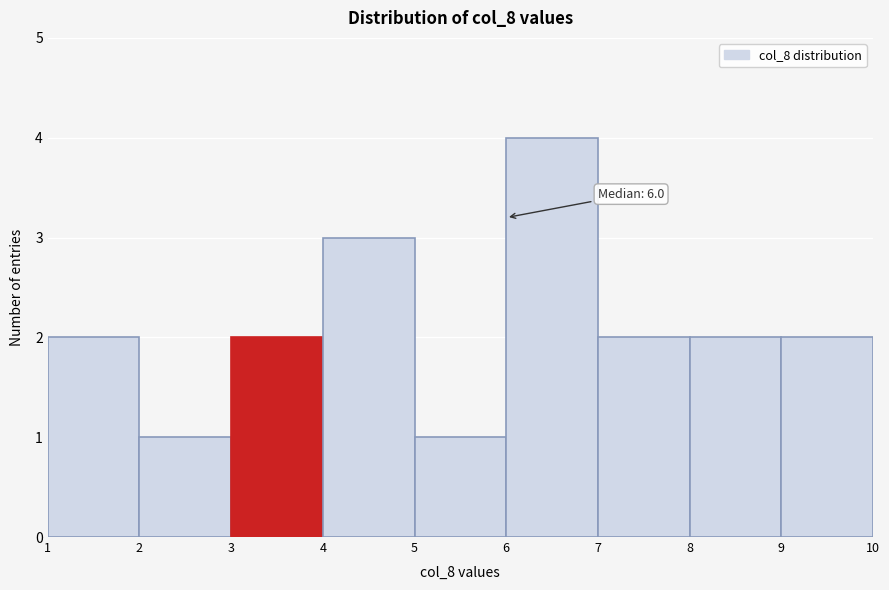

Over which range of the x-axis is the bar tallest?

6 to 7